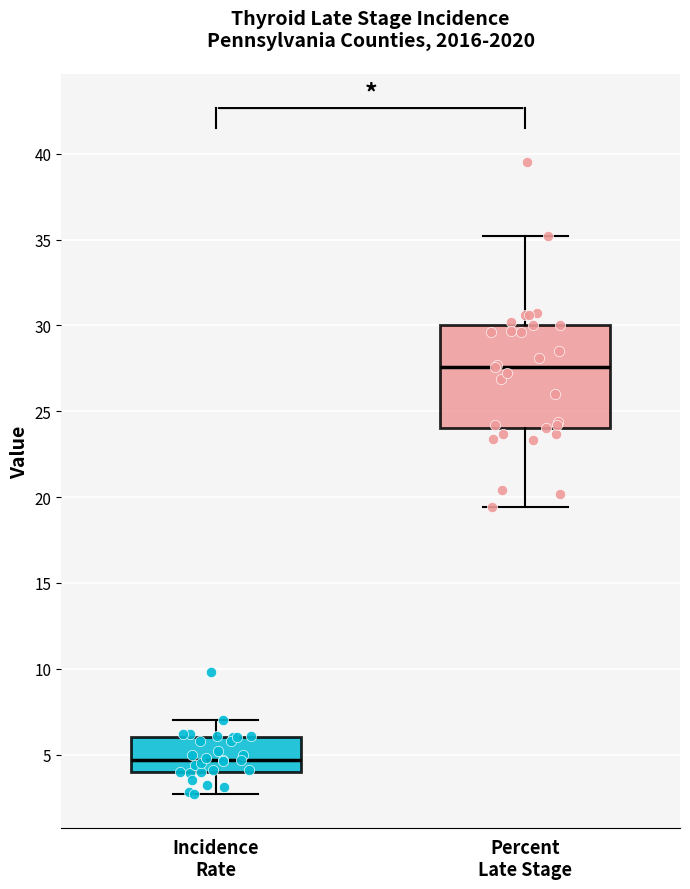

Reading left to right, transcribe this box plot: for each box, give where its median line is, the range the box spans, and where its two whiskers end, as read against the y-axis. The values are not printed on the chart, so give them approximately, as read against the axis.

Incidence Rate: median 4.5, box 4.0 to 6.0, whiskers 2.5 to 7.0
Percent Late Stage: median 27.5, box 24.0 to 30.0, whiskers 19.5 to 35.0